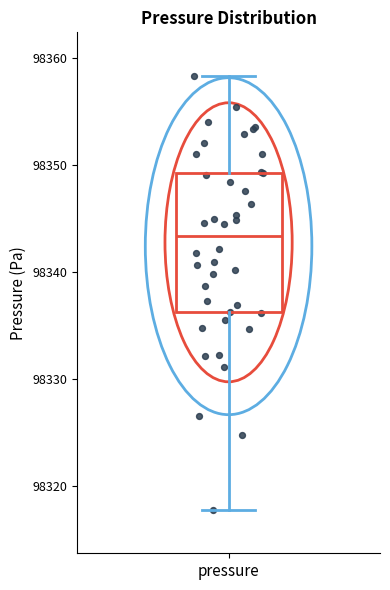

Read this box plot against the y-axis: the position of the median line, the range covered by the box, and the ends of both whiskers. The values are not printed on the chart, so give them approximately, as read against the axis.

median 98343, box 98336 to 98349, whiskers 98318 to 98358